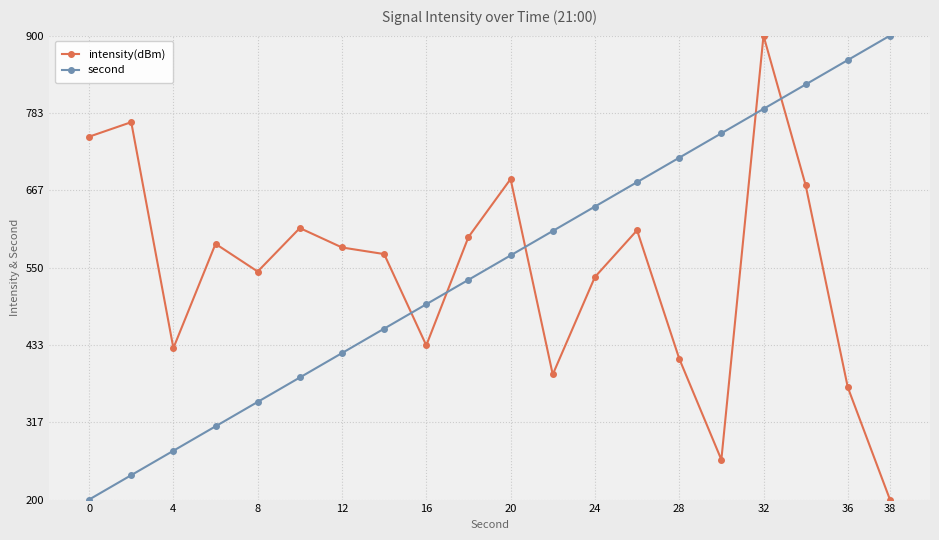

How many data points in intensity(dBm) are above 580?

10